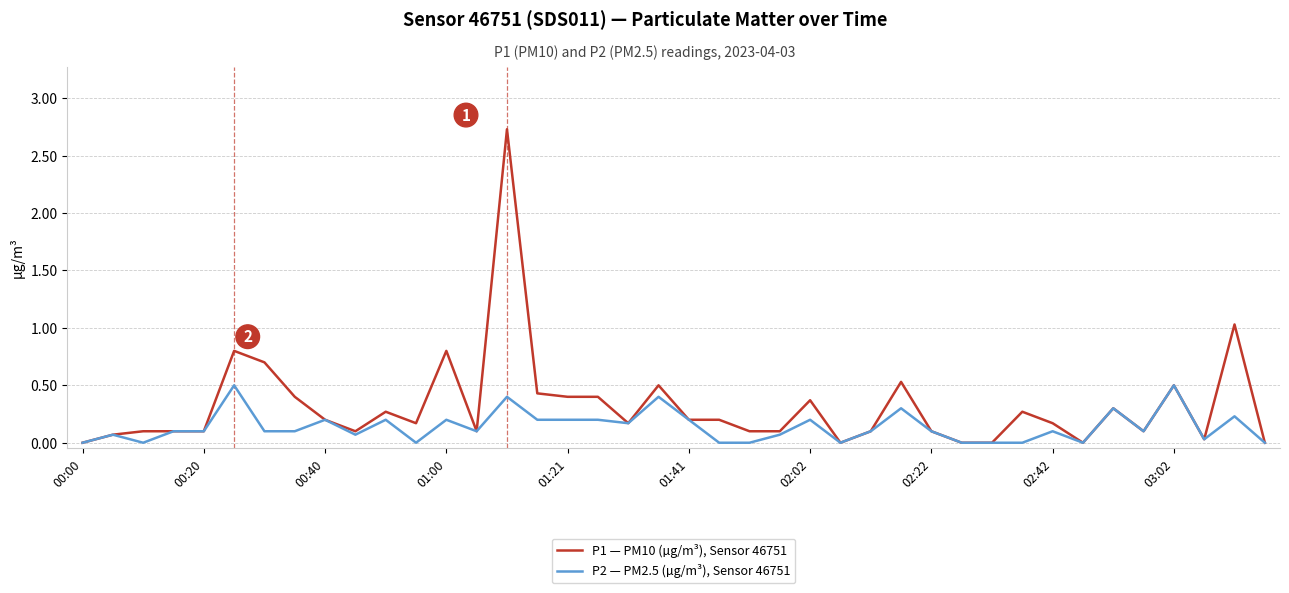

Rank the series by their average value, from highest to lowest.

P1 — PM10 (µg/m³), Sensor 46751, P2 — PM2.5 (µg/m³), Sensor 46751